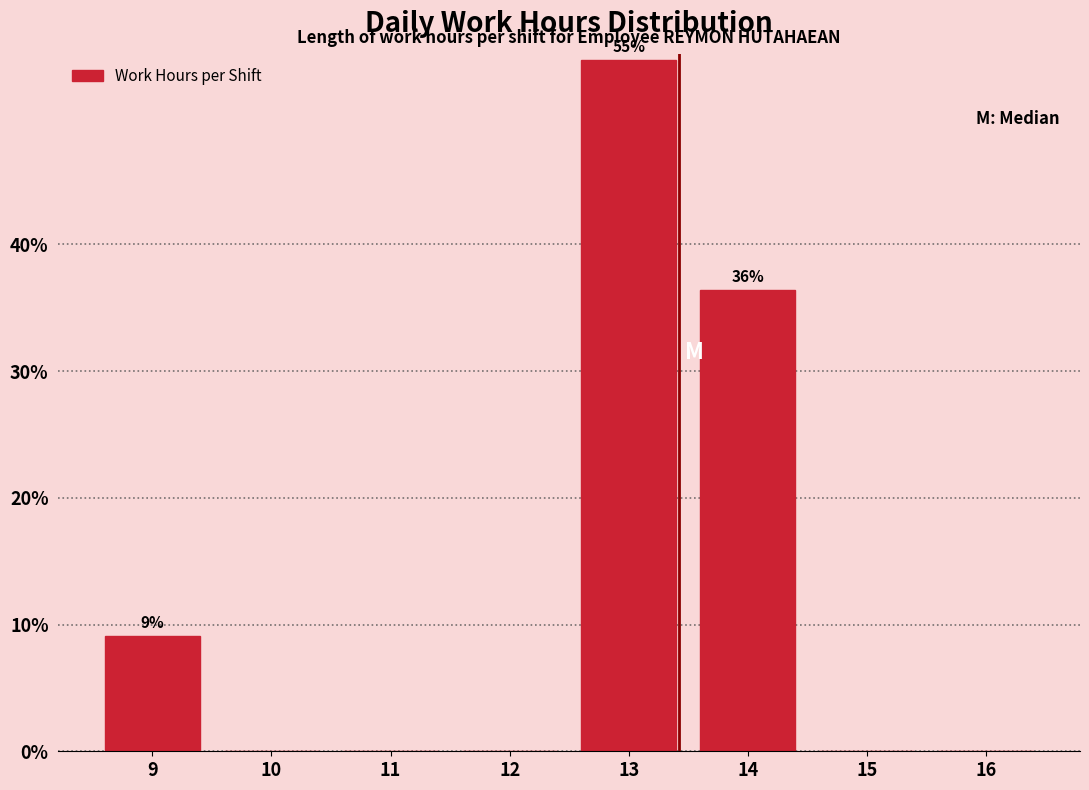

Reading left to right, extract all data points from this chart.

9=9.1	10=0.0	11=0.0	12=0.0	13=54.5	14=36.4	15=0.0	16=0.0